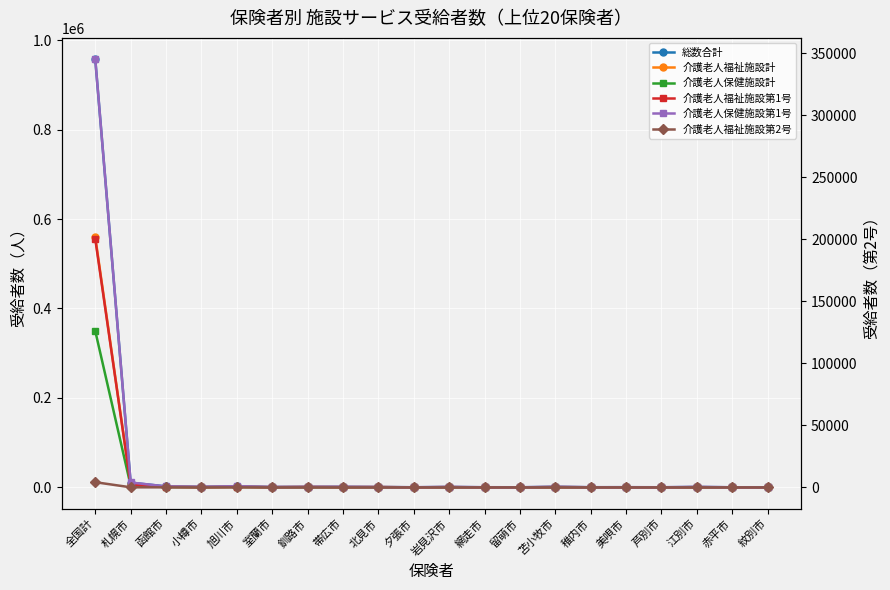

How many times do 介護老人保健施設第1号 and 介護老人福祉施設第1号 cross each other?

5